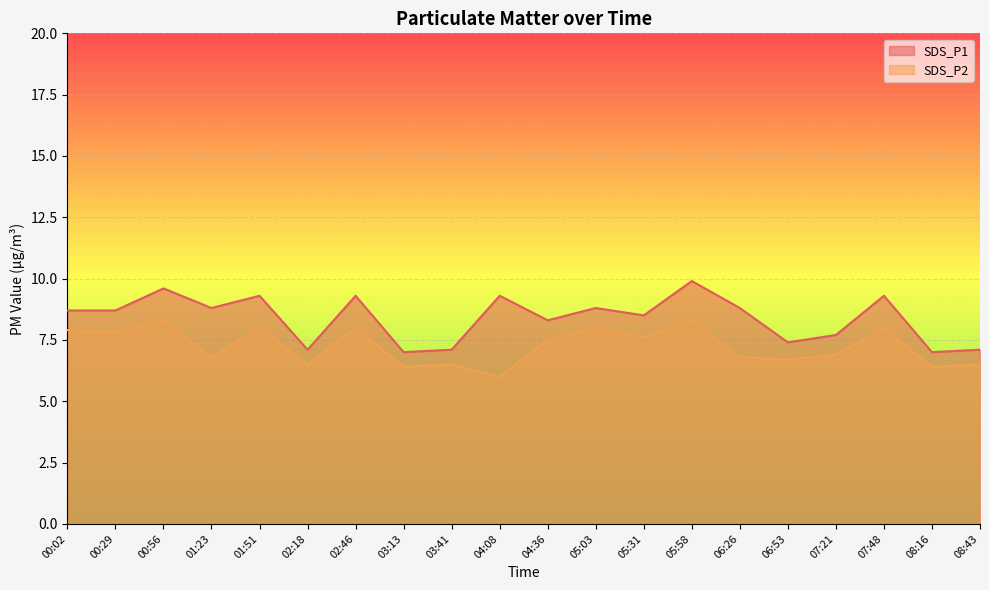

What is the average value of the SDS_P1 series?

8.4